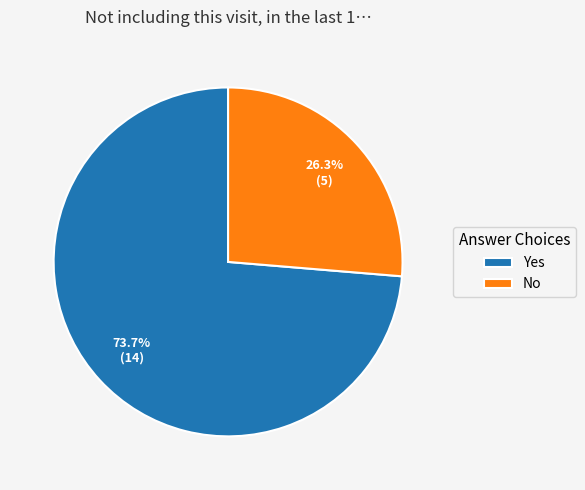

Rank the categories by value from lowest to highest.

No, Yes